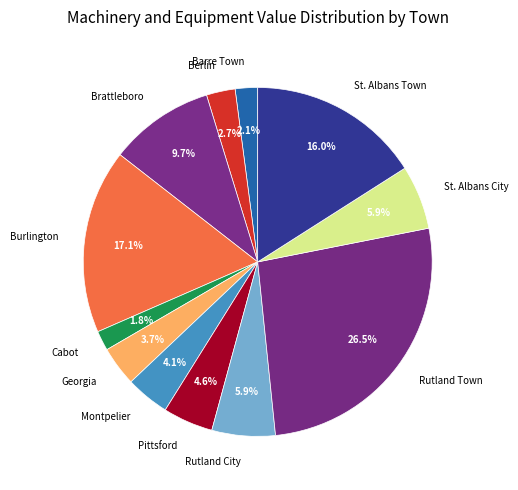

How many segments does this pie chart have?

12